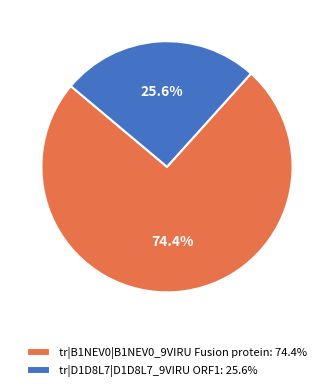

To the nearest percent, what portion does tr|D1D8L7|D1D8L7_9VIRU ORF1 represent?

26%